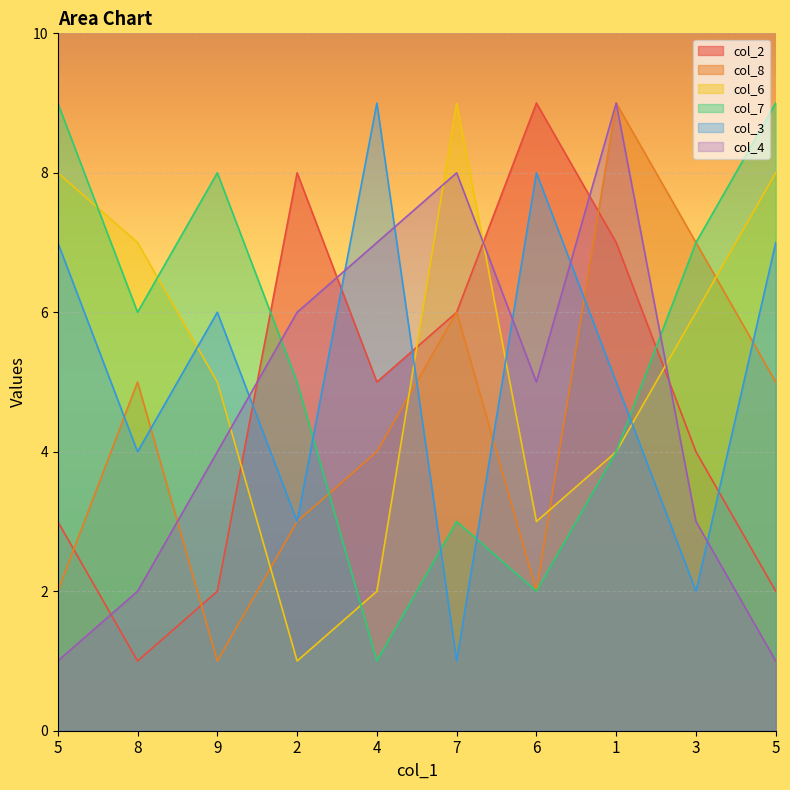

What is the difference between the maximum and minimum values in the col_3 series?

8